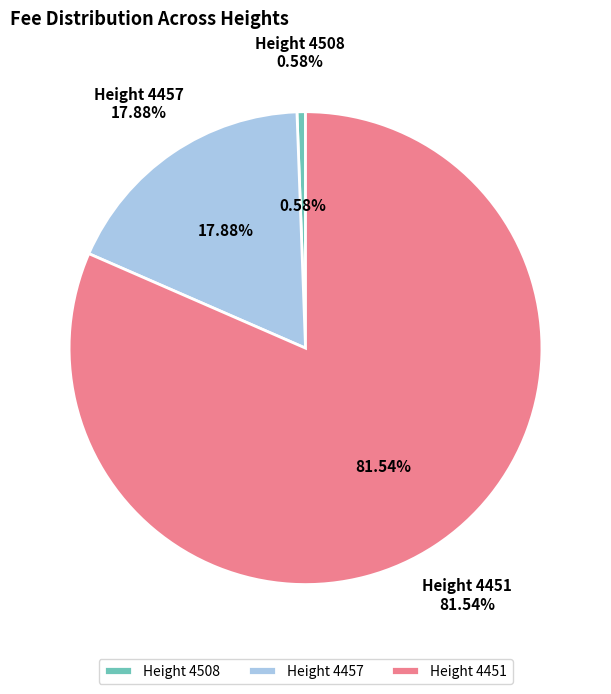

What is the smallest slice in the pie chart?

4508